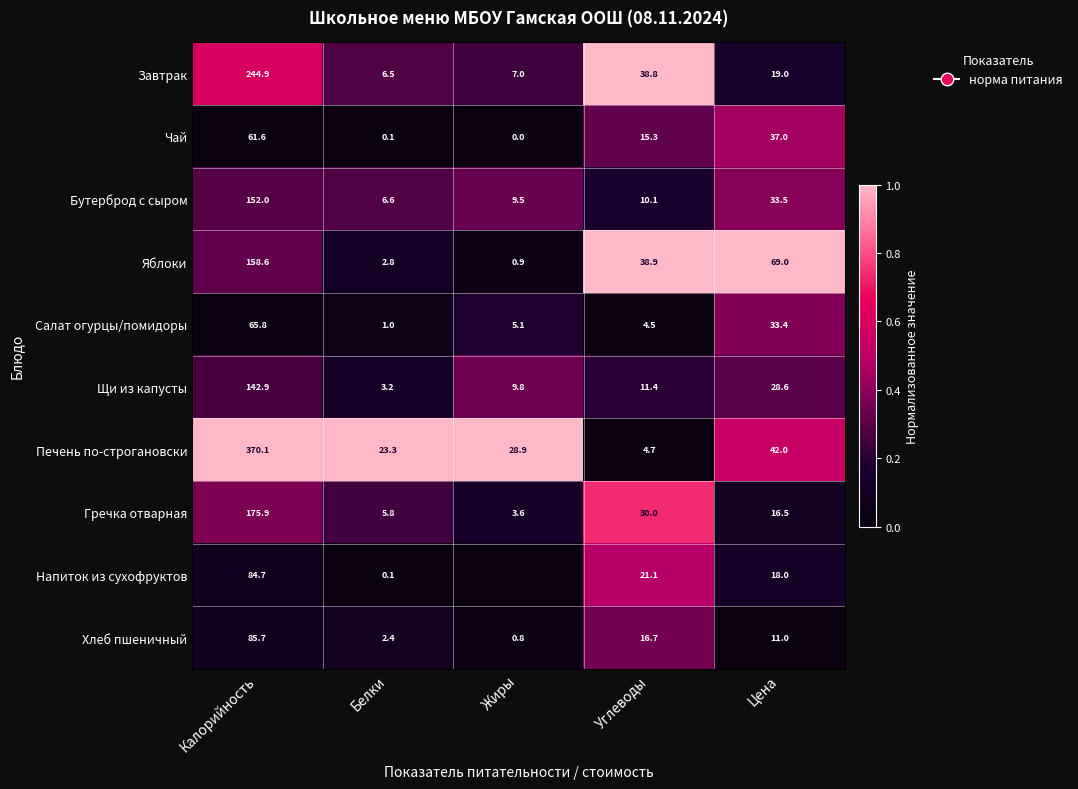

Which series changed the most between Калорийность and Цена?

Печень по-строгановски